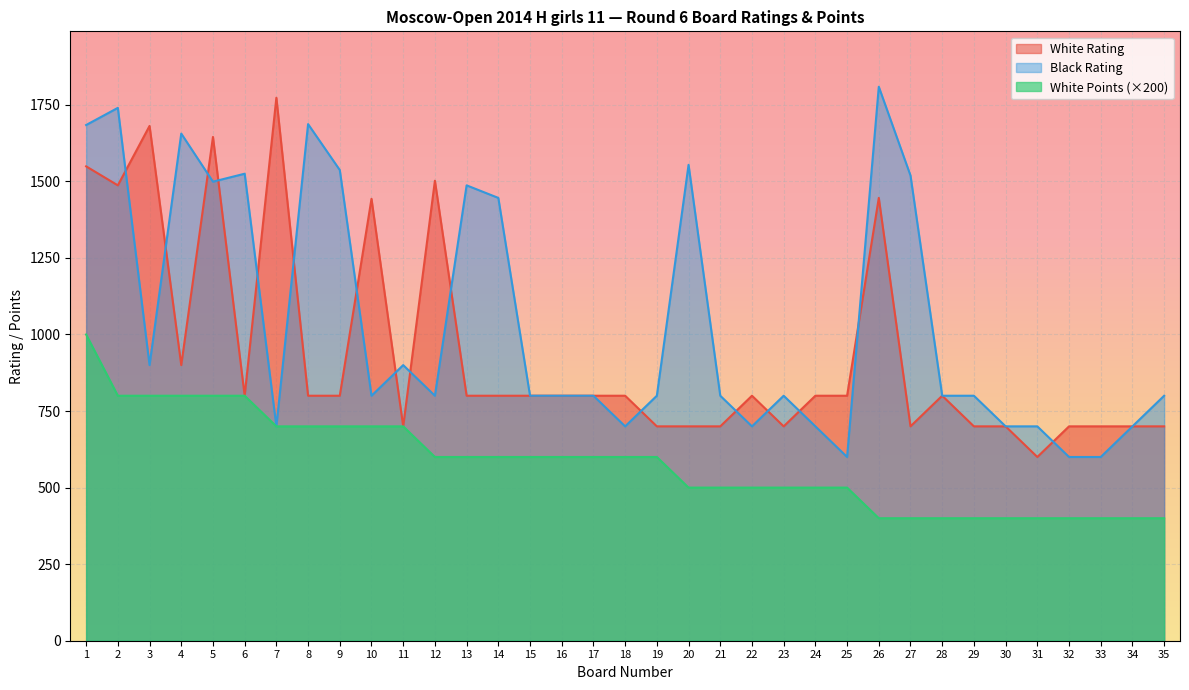

At how many categories does at least one series exceed 1334?

16